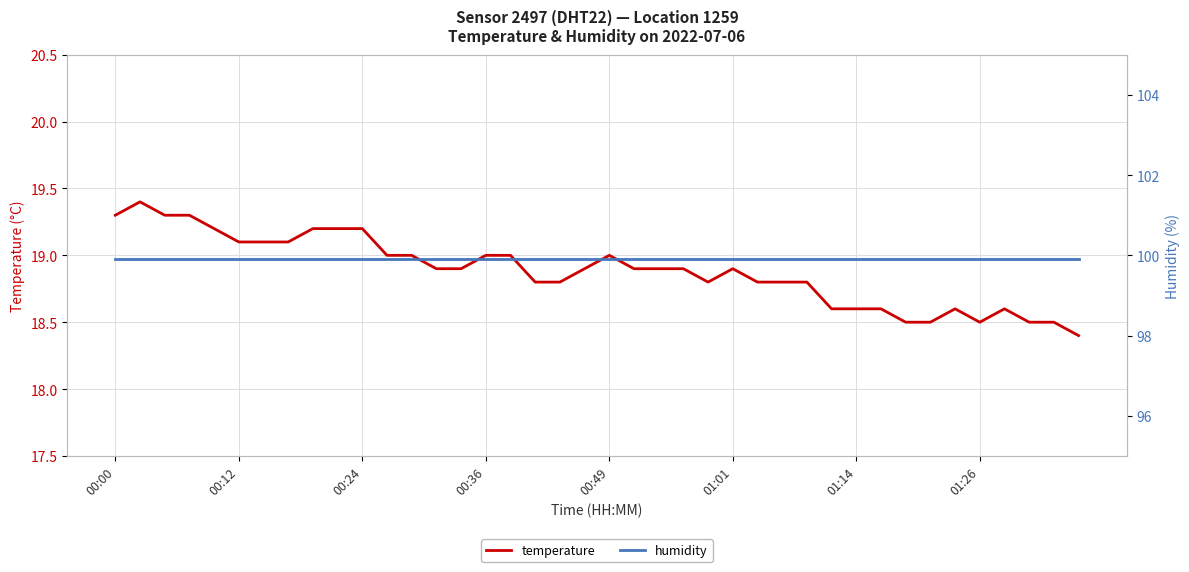

True or false: humidity and temperature cross at least once.

False